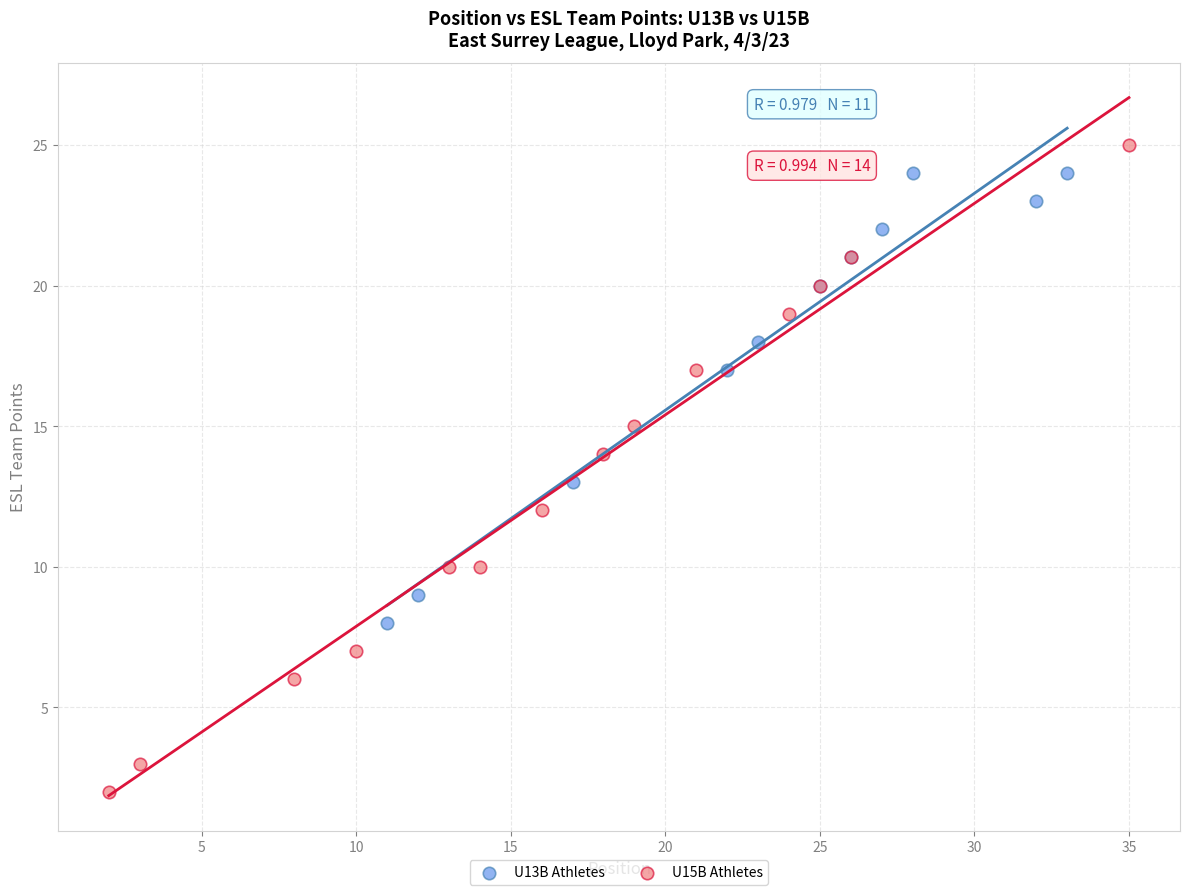

Which series has the largest Y range (max minus min)?

U15B Athletes